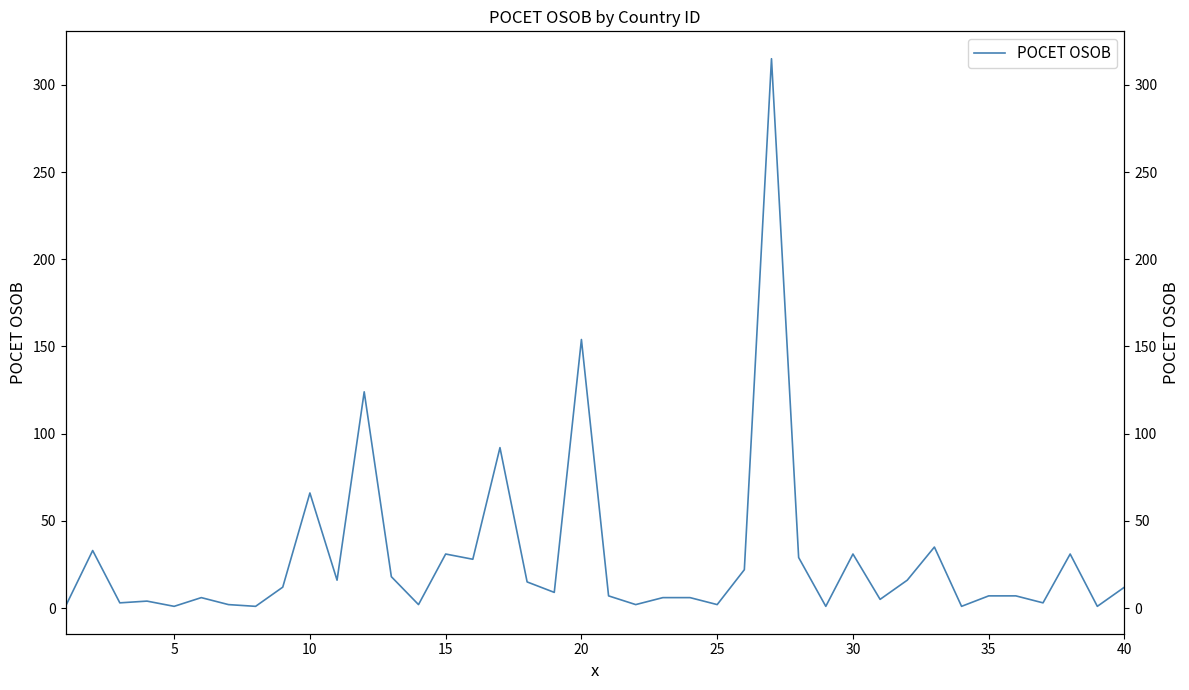

The chart shows a value of 1 at 21. True or false?

False